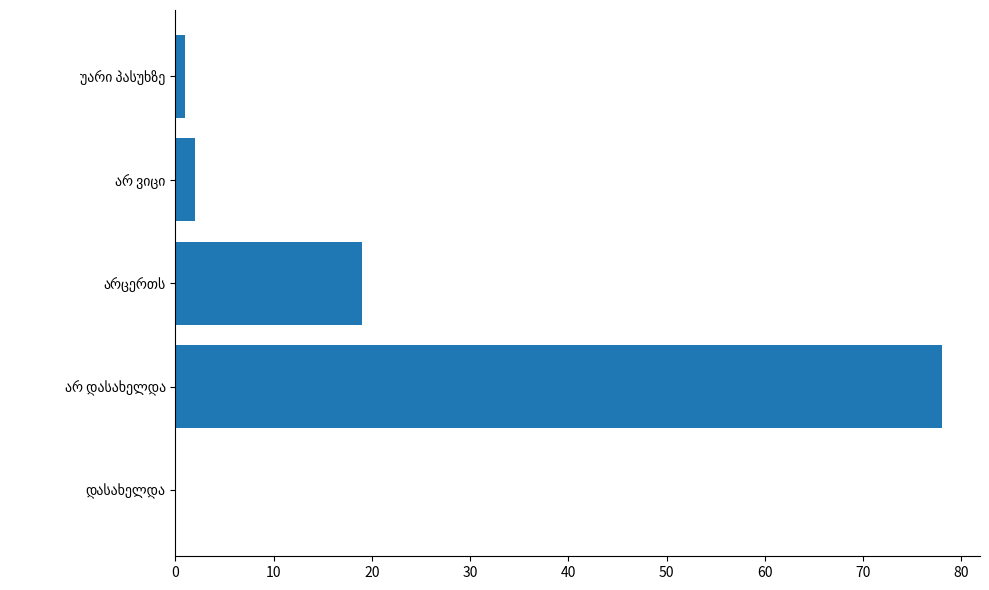

What is the average value?

20